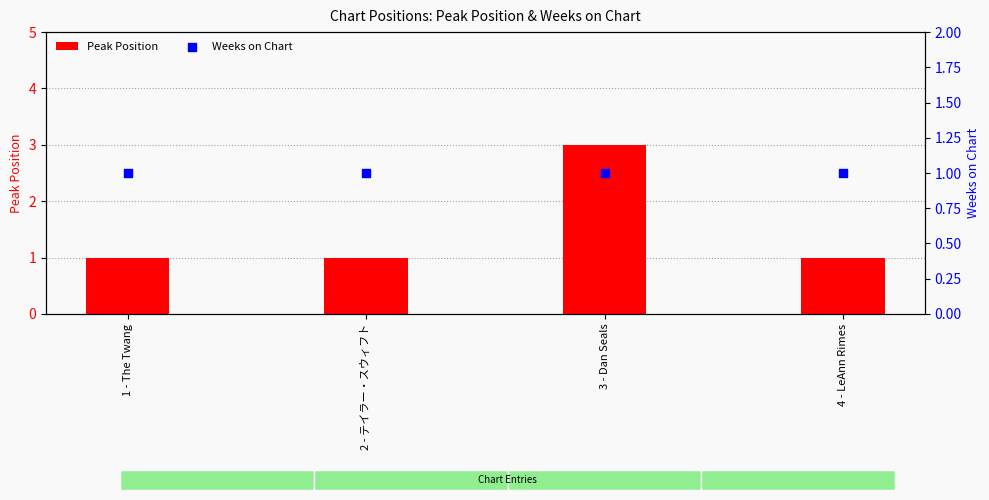

What is the total value across all series at 1 - The Twang?

2